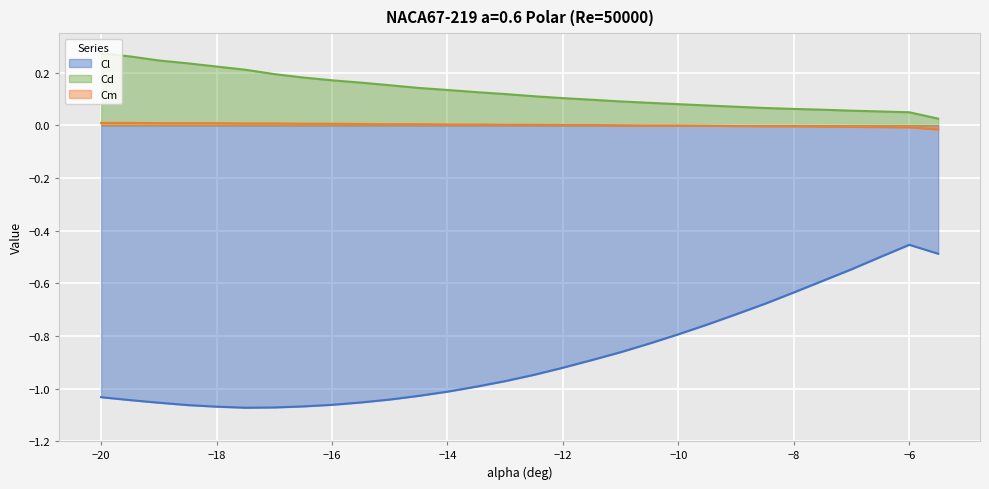

True or false: Cm has a value of -0.0 at -10.5.

False